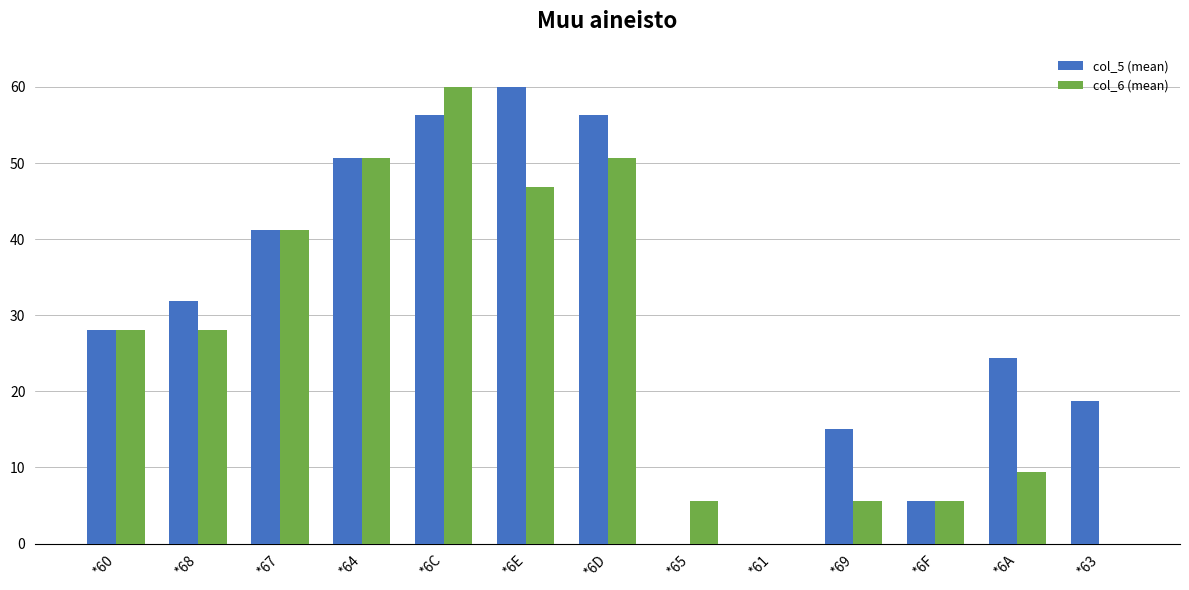

What is the greatest value displayed?

60.0